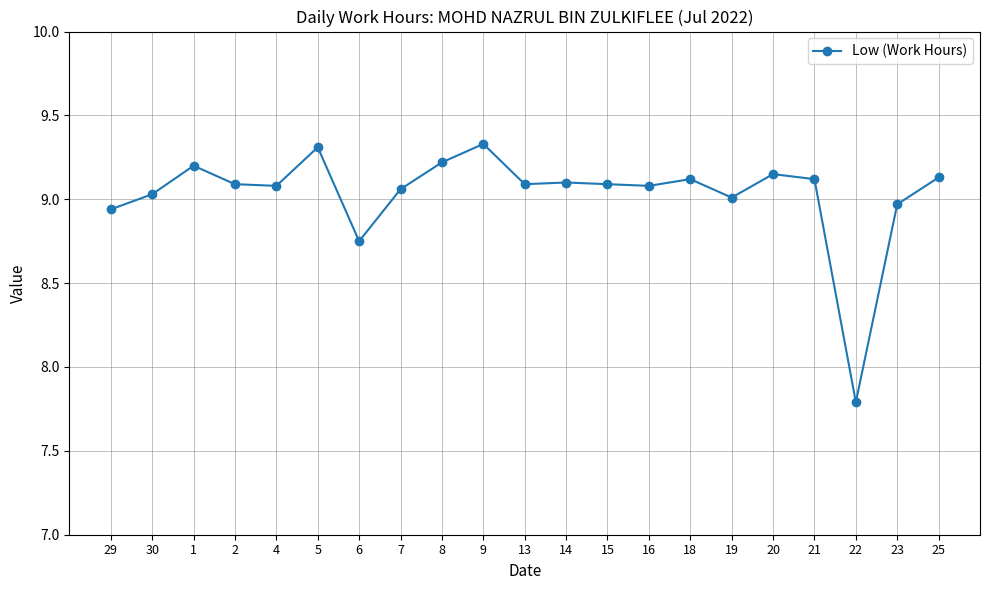

What is the greatest value displayed?

9.3